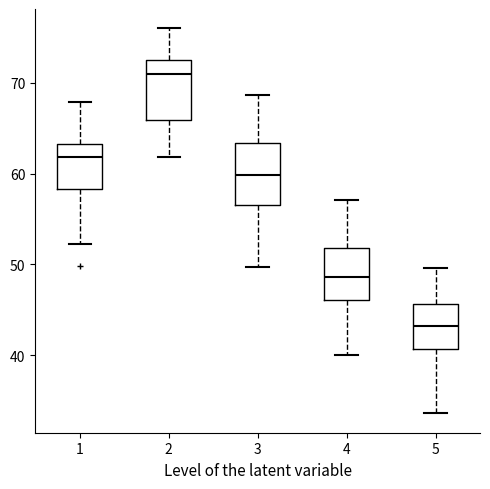

Which box has the highest median line?

2